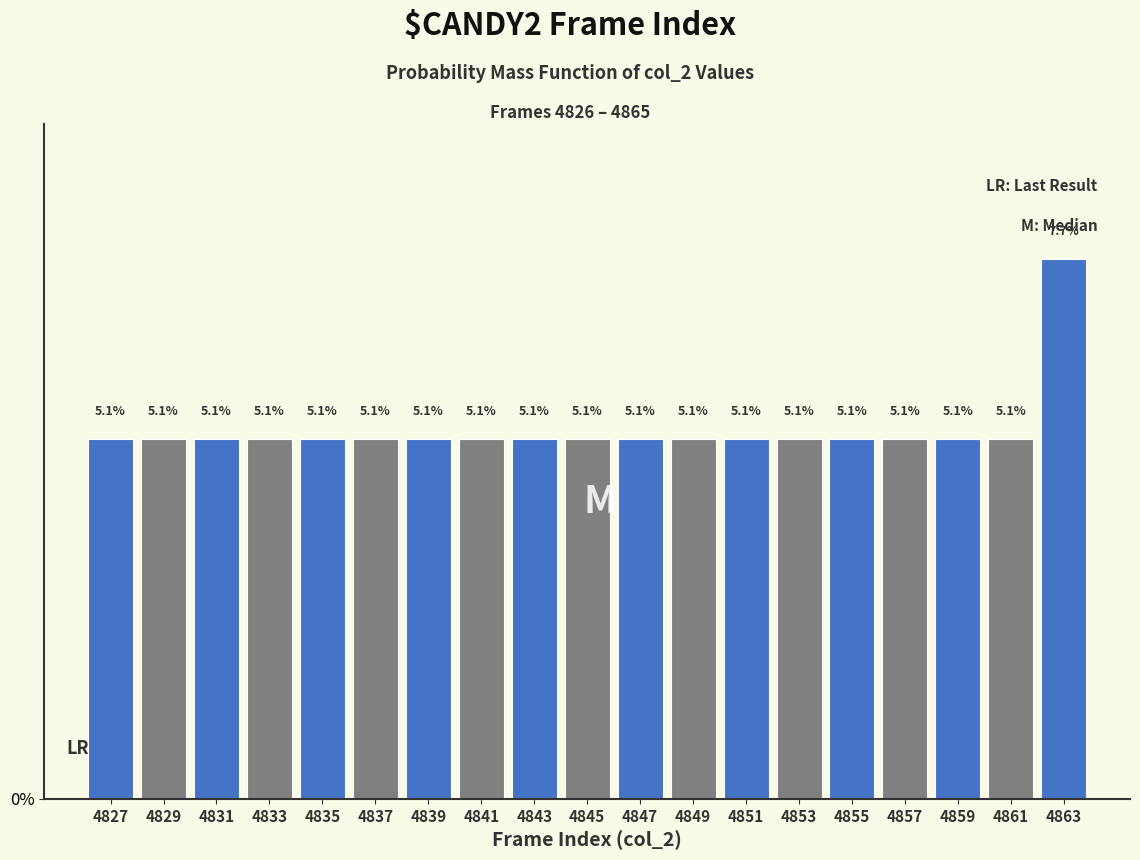

Over which range of the x-axis is the bar tallest?

4862 to 4864